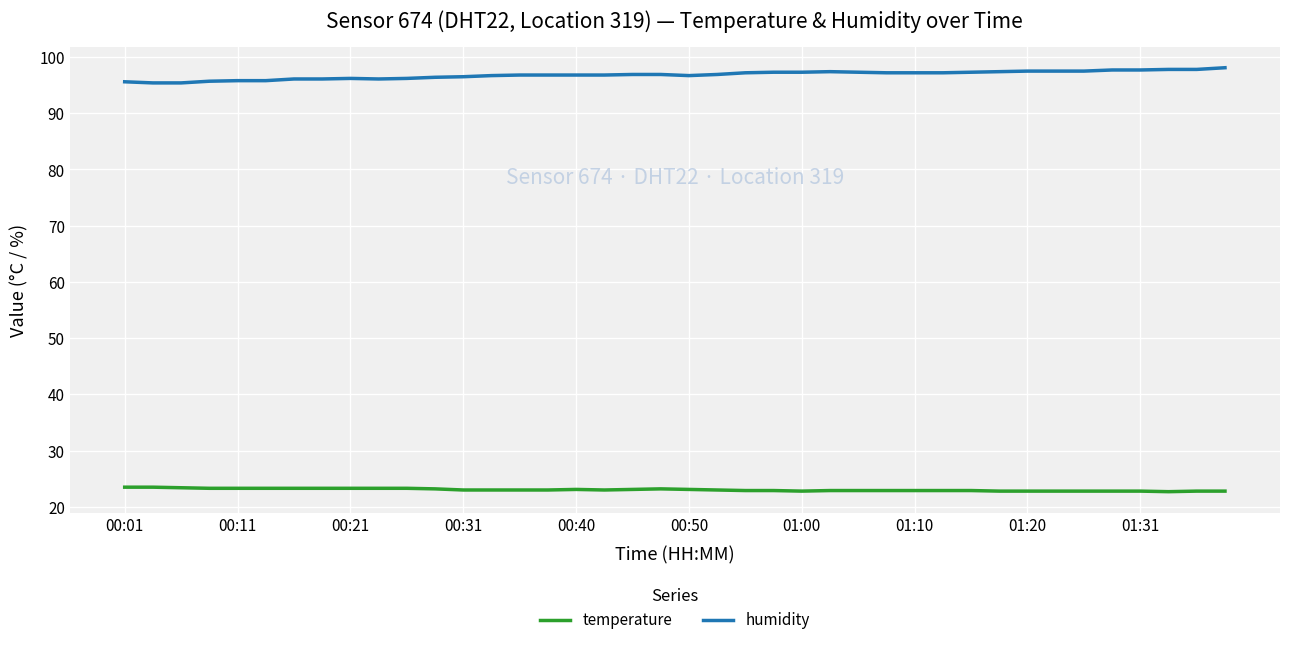

Which series has the largest total across all categories?

humidity